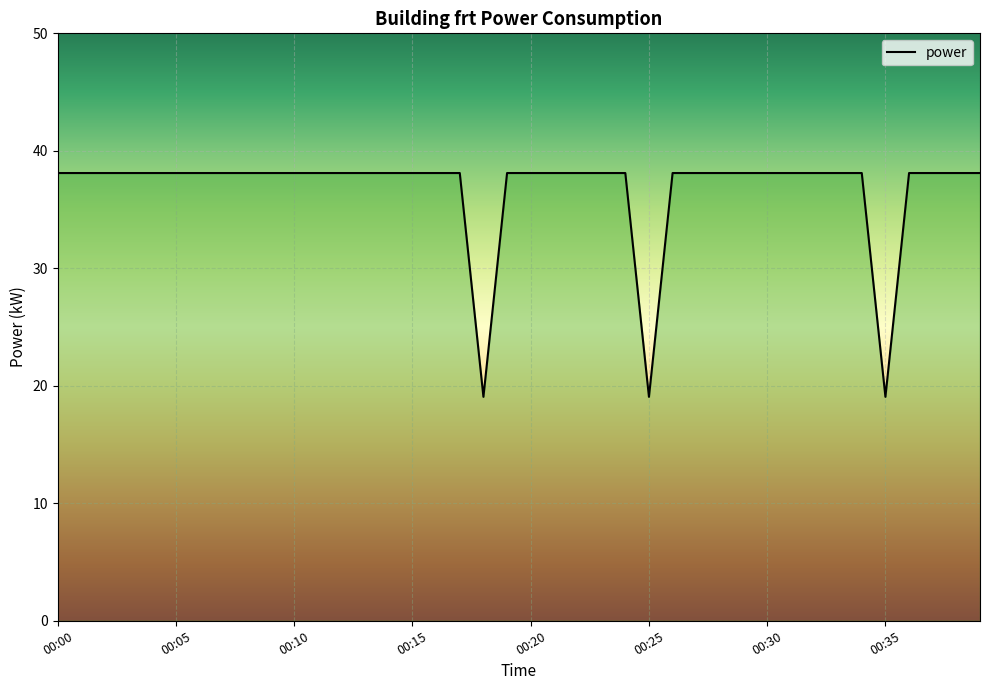

What is the minimum value shown in the chart?

19.1